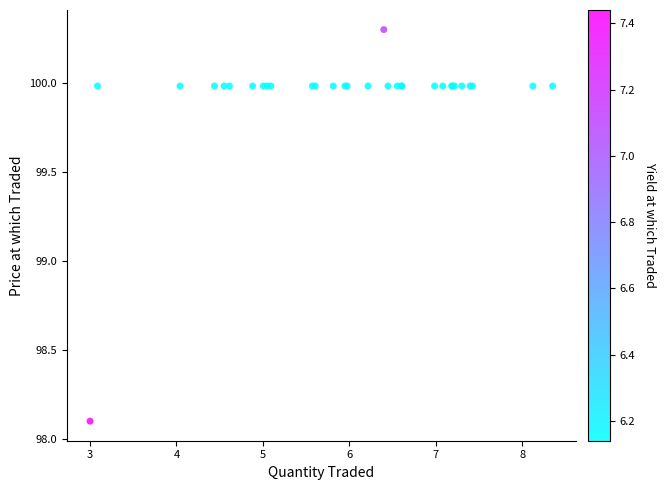

What Y value in the scatter plot is closest to 99?

98.1